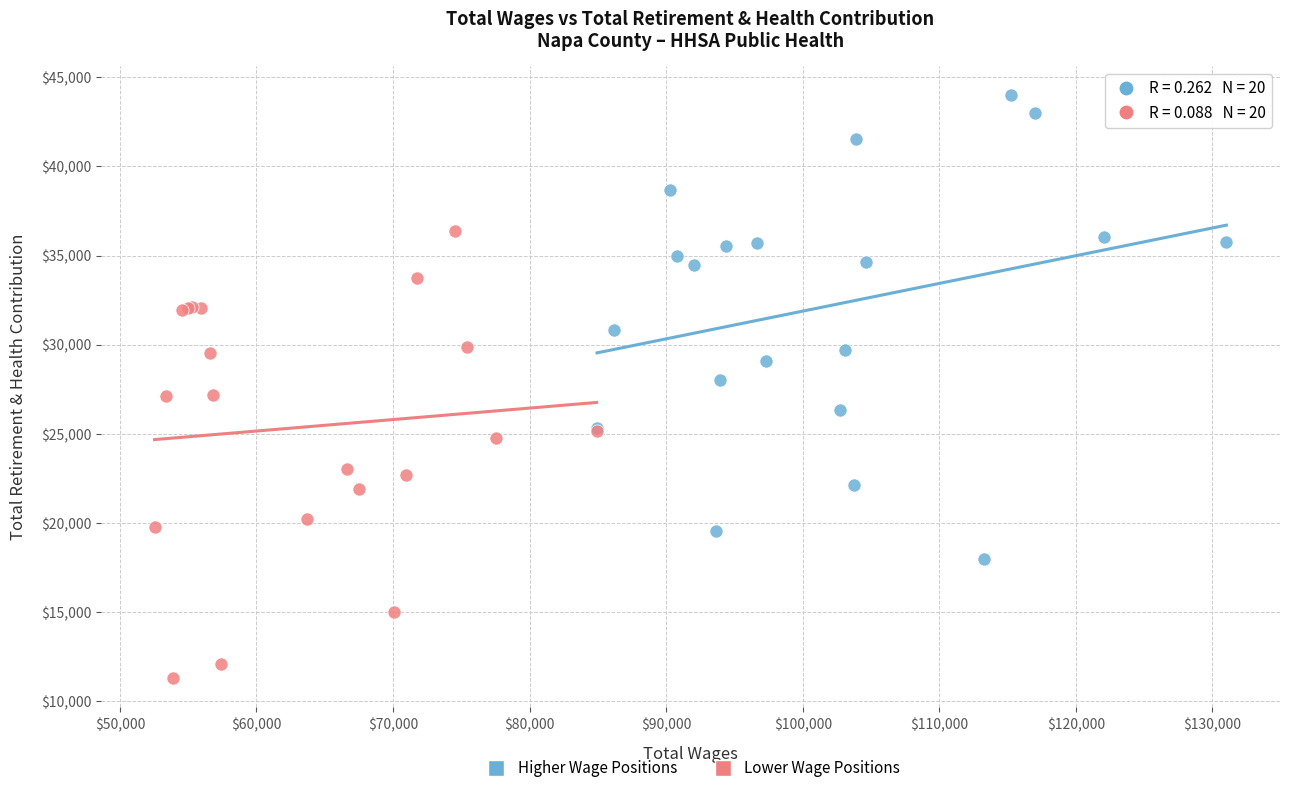

Which series reaches the minimum Y coordinate?

Lower Wage Positions